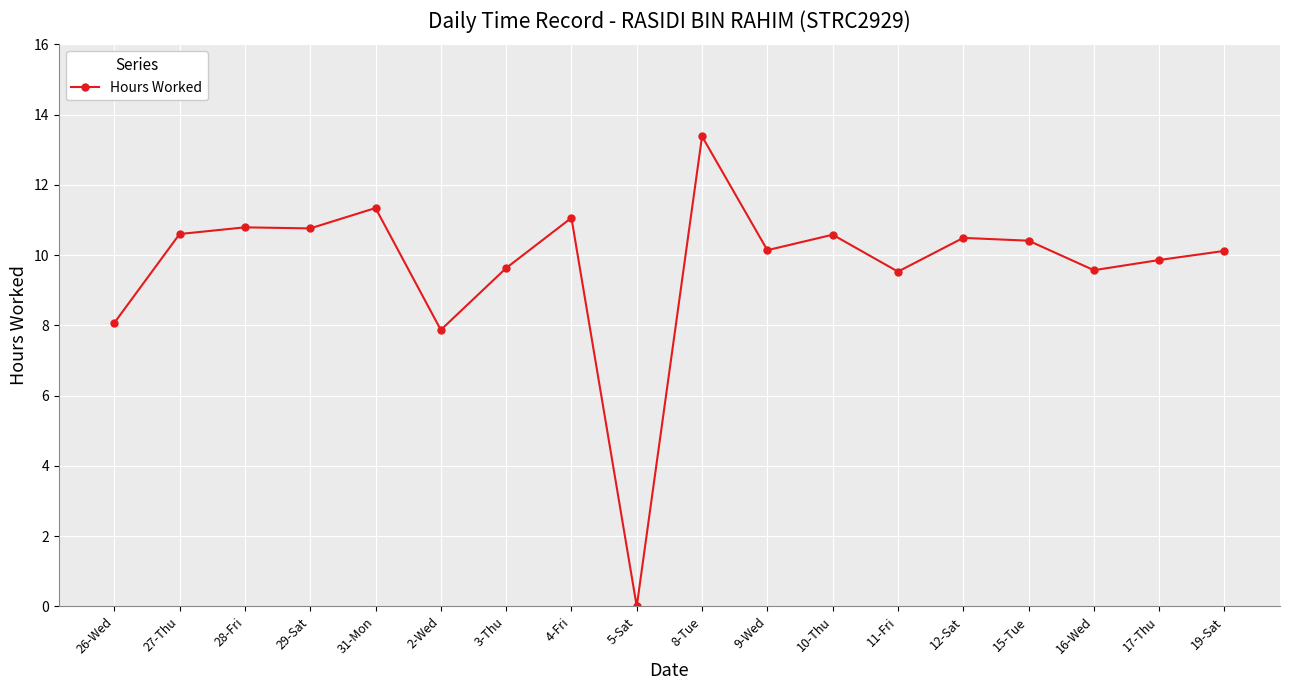

What is the label of the 10th point from the right?

5-Sat